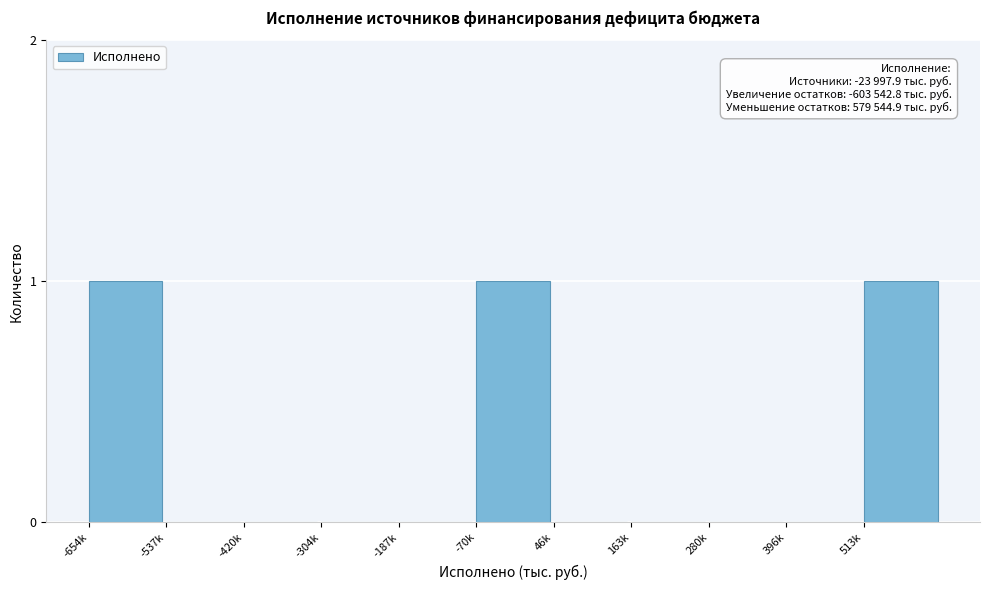

Reading right to left, list all the values displayed in this chart.

513k=1	396k=0	280k=0	163k=0	46k=0	-70k=1	-187k=0	-304k=0	-420k=0	-537k=0	-654k=1